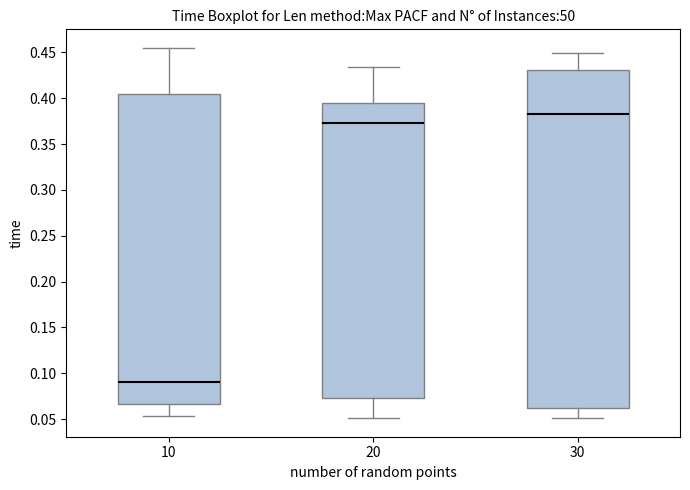

Which box has the highest median line?

30